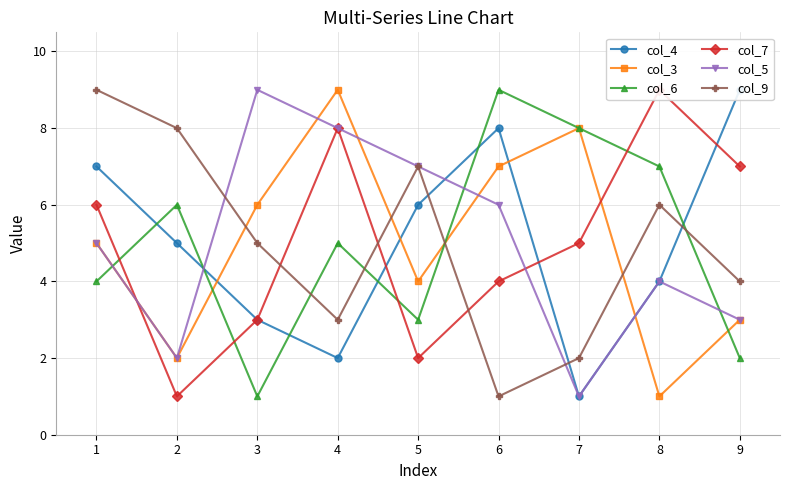

What is the highest value of the col_7 series?

9